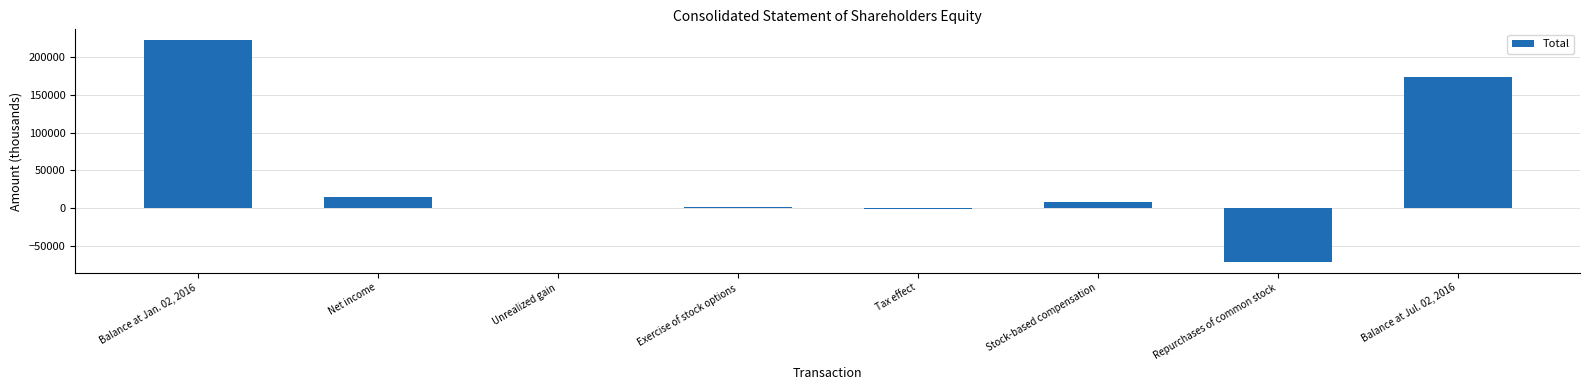

What is the approximate value at Stock-based compensation?

7606